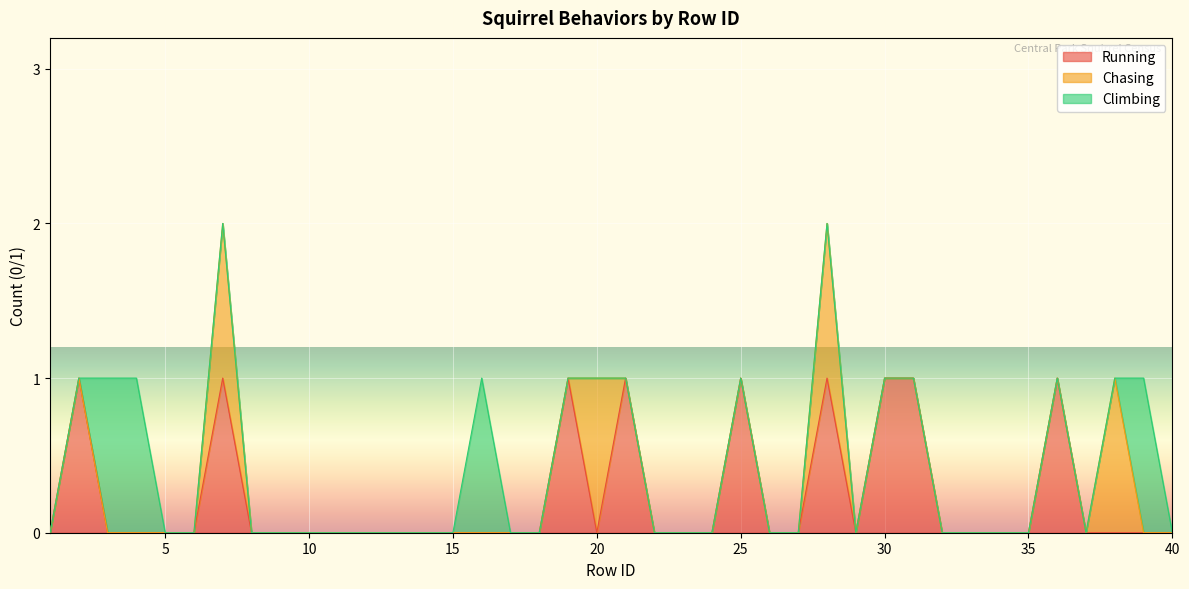

Rank the series by their maximum value, from highest to lowest.

Running, Chasing, Climbing